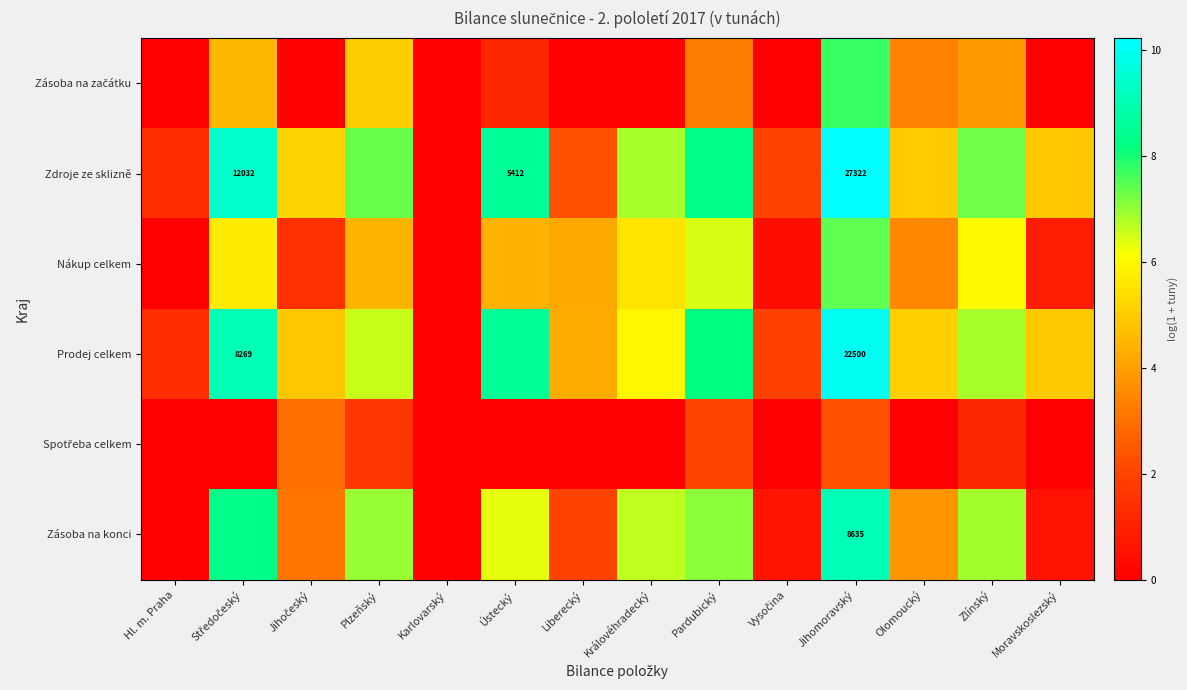

Is it true that Prodej celkem equals 2.7 at Vysočina?

False